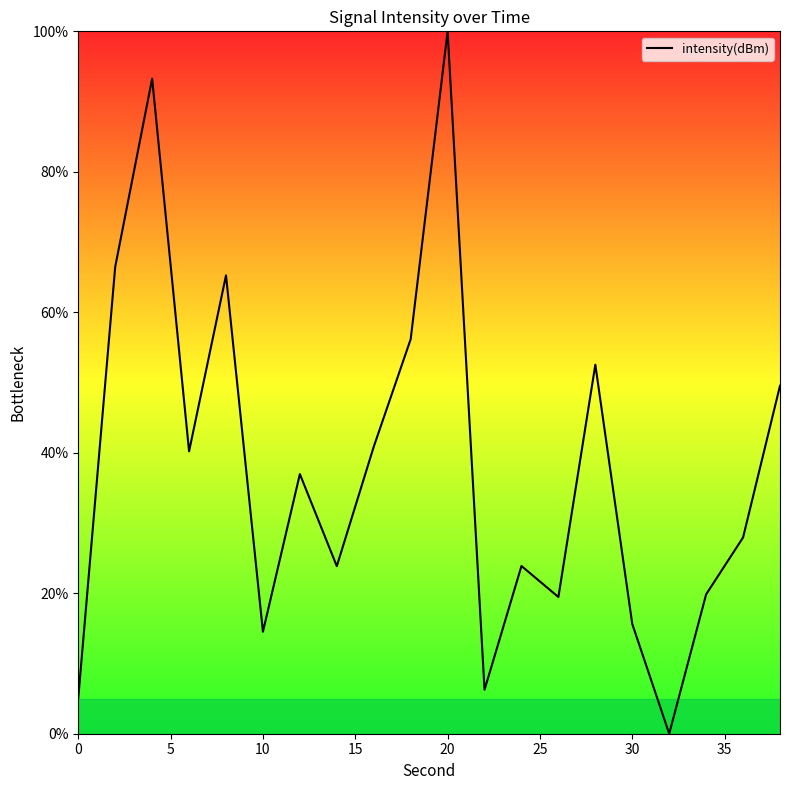

What is the maximum value shown in the chart?

100.0